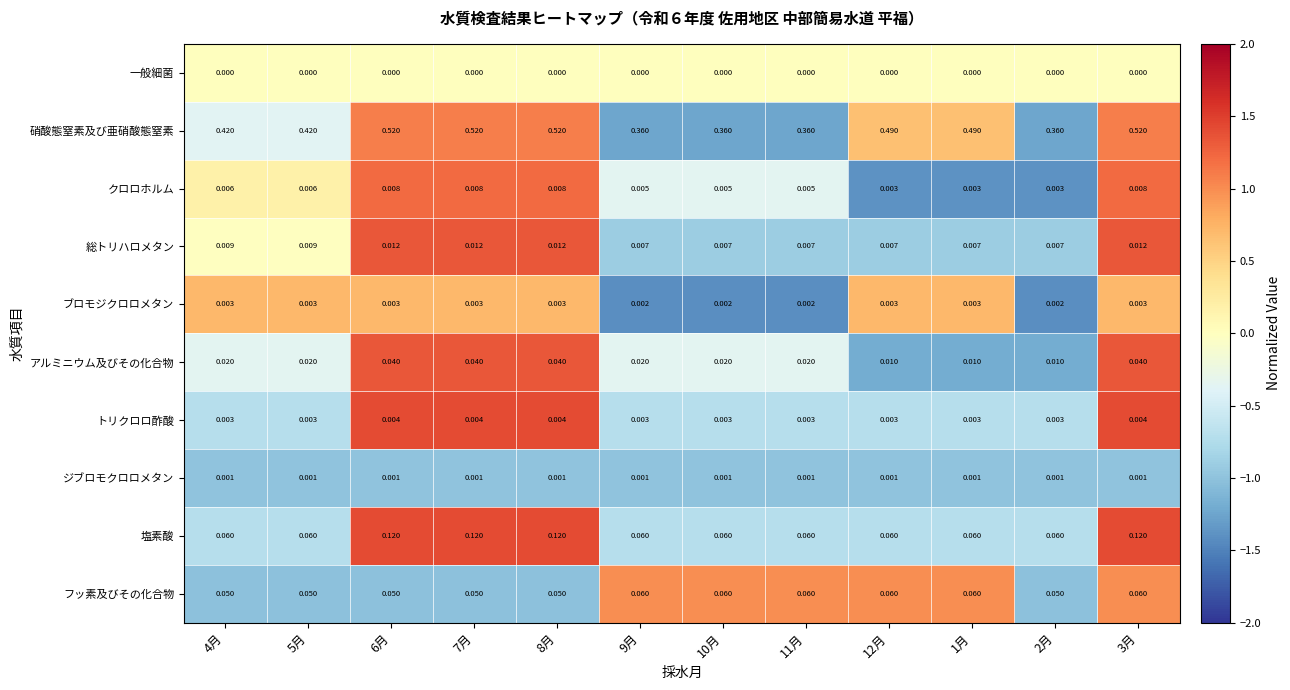

At 6月, list the series in order from largest to smallest.

硝酸態窒素及び亜硝酸態窒素, 塩素酸, フッ素及びその化合物, アルミニウム及びその化合物, 総トリハロメタン, クロロホルム, トリクロロ酢酸, ブロモジクロロメタン, ジブロモクロロメタン, 一般細菌